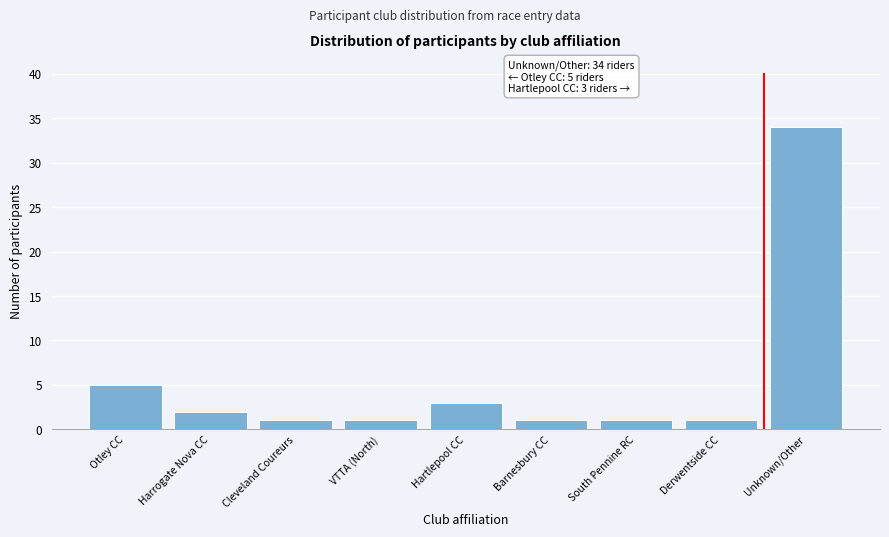

Reading left to right, extract all data points from this chart.

Otley CC=5	Harrogate Nova CC=2	Cleveland Coureurs=1	VTTA (North)=1	Hartlepool CC=3	Barnesbury CC=1	South Pennine RC=1	Derwentside CC=1	Unknown/Other=34